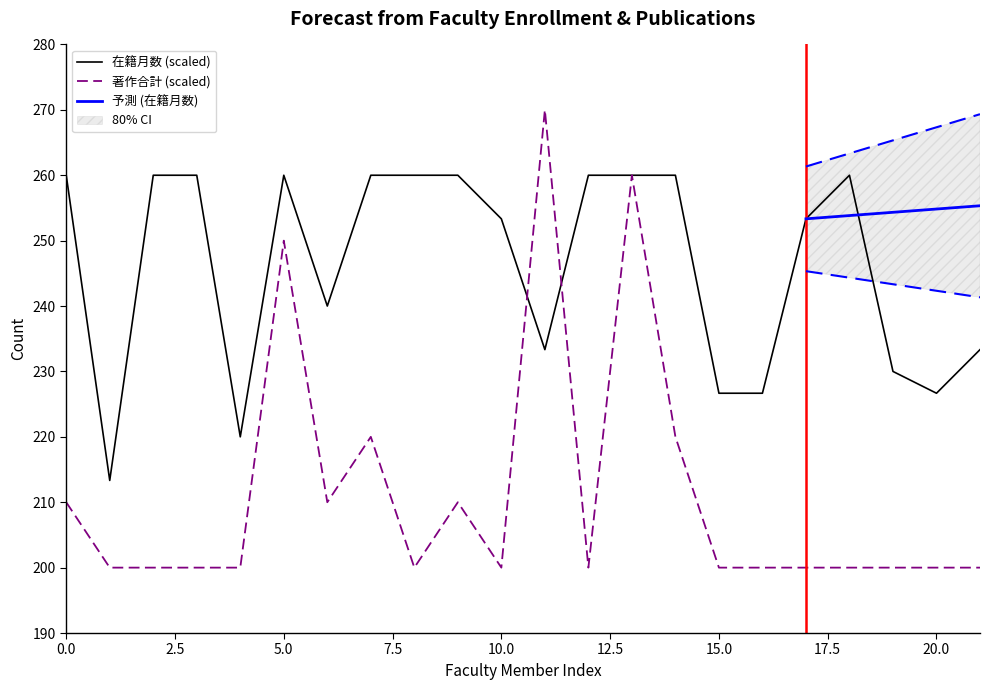

True or false: 著作合計 (scaled) has a value of 298.5 at 20.0.

False